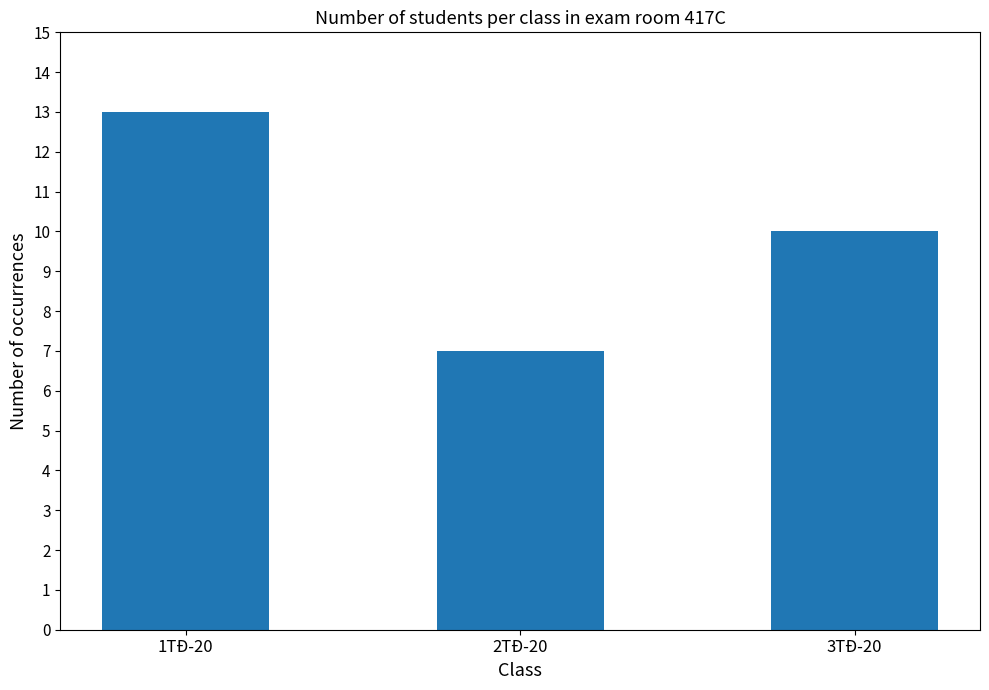

Reading left to right, what are all the values shown in this chart?

13	7	10